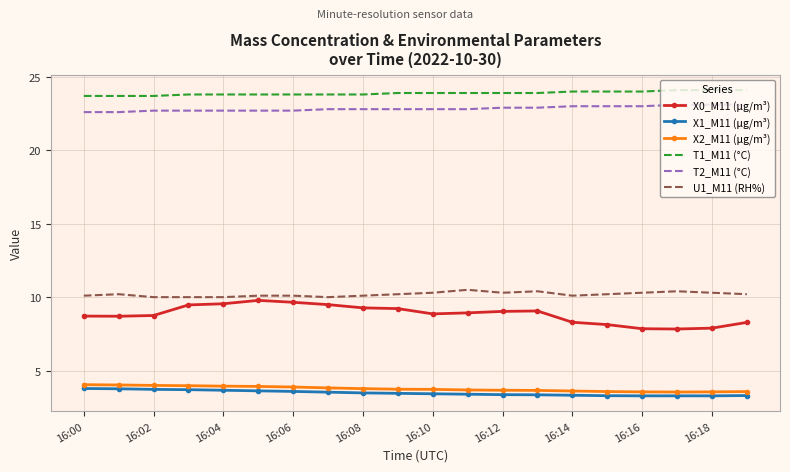

Which series has the widest spread of values?

X0_M11 (μg/m³)